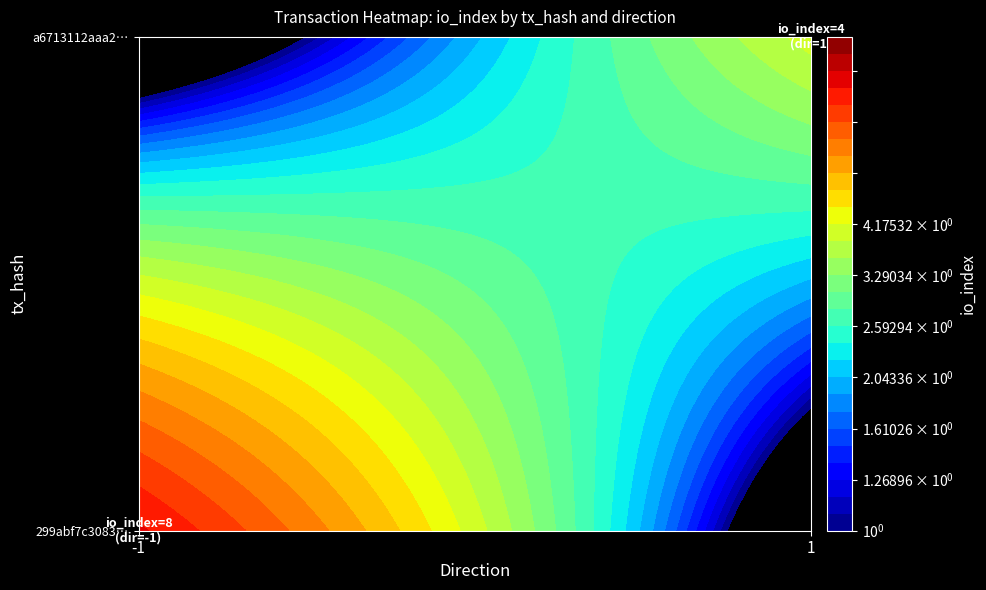

Between io_index and direction, which is larger?

io_index